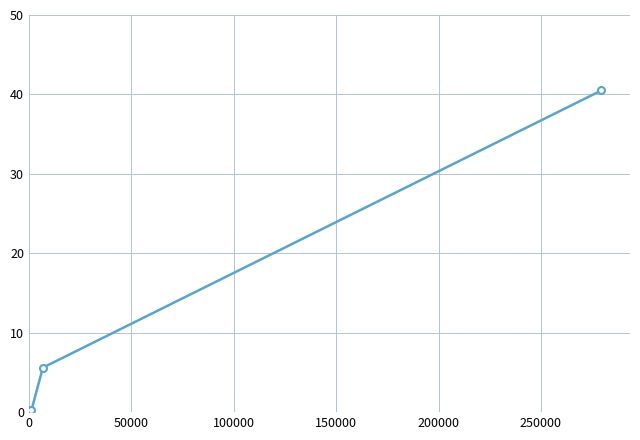

What is the average value?

7.8